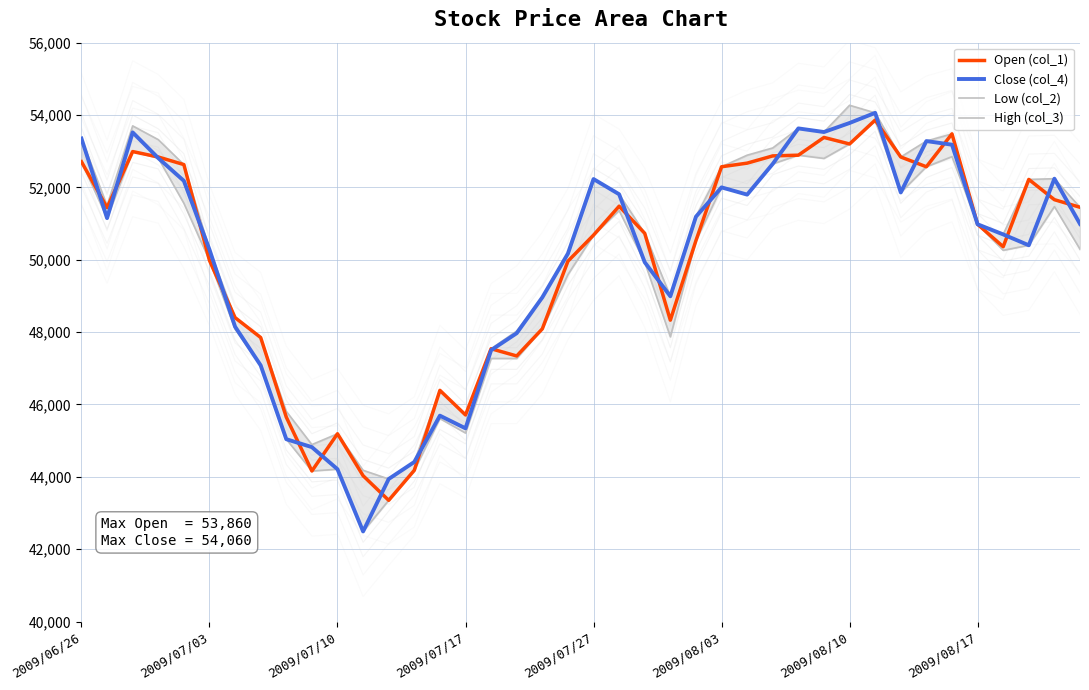

What is the sum of all Low (col_2) values?

1983070